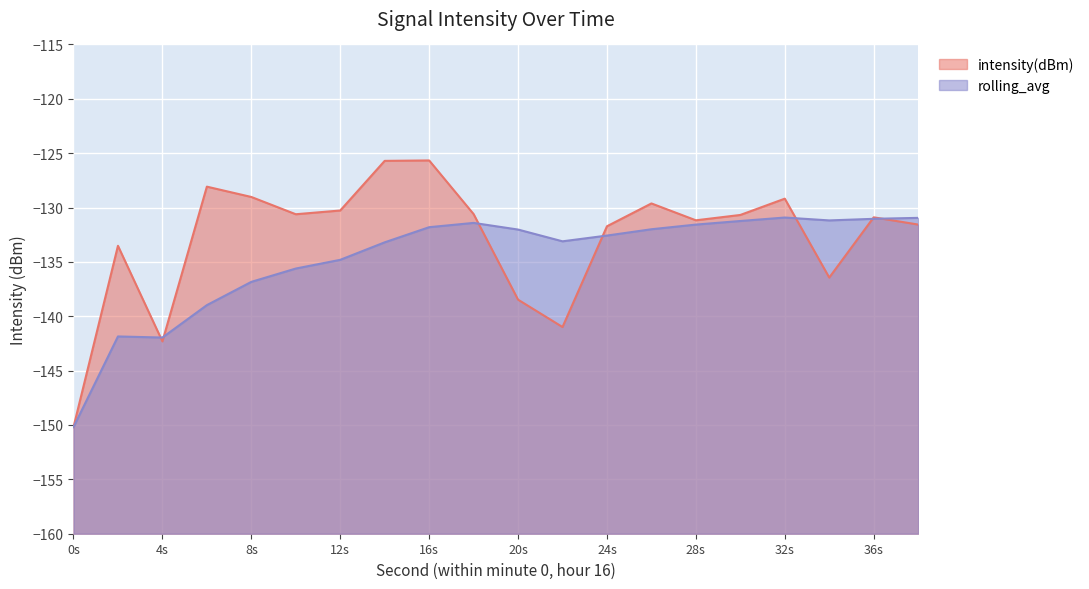

Rank the series by their average value, from lowest to highest.

rolling_avg, intensity(dBm)